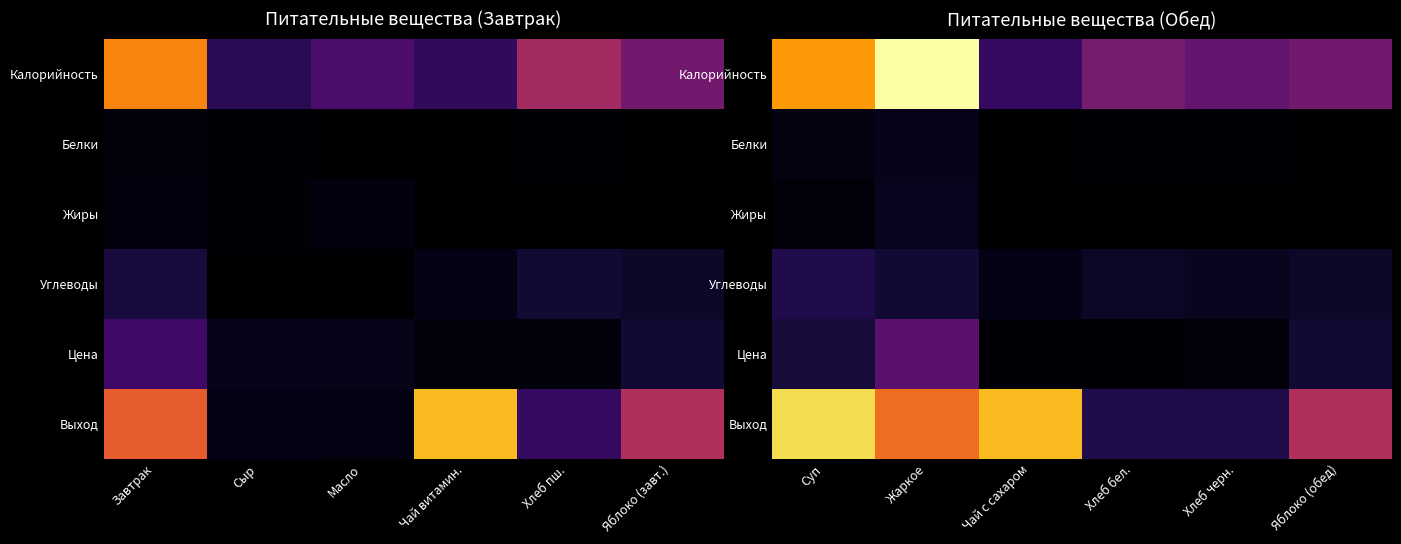

What is the approximate value of Калорийность at Жаркое?

236.1